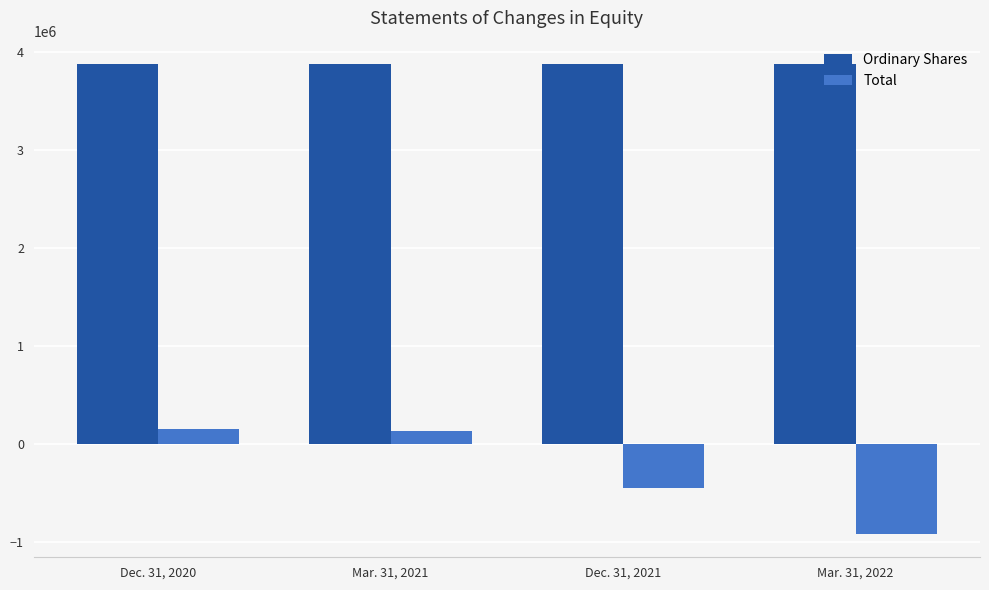

Does the chart contain stacked bars?

No